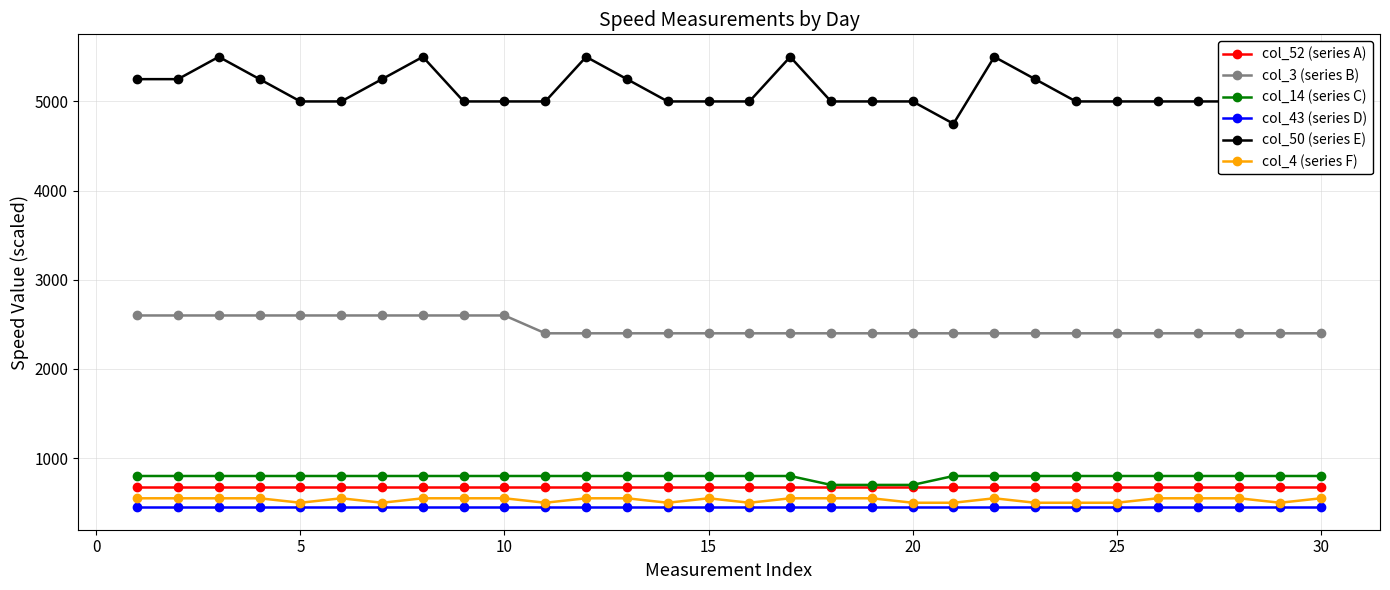

At how many categories does at least one series exceed 2706?

30